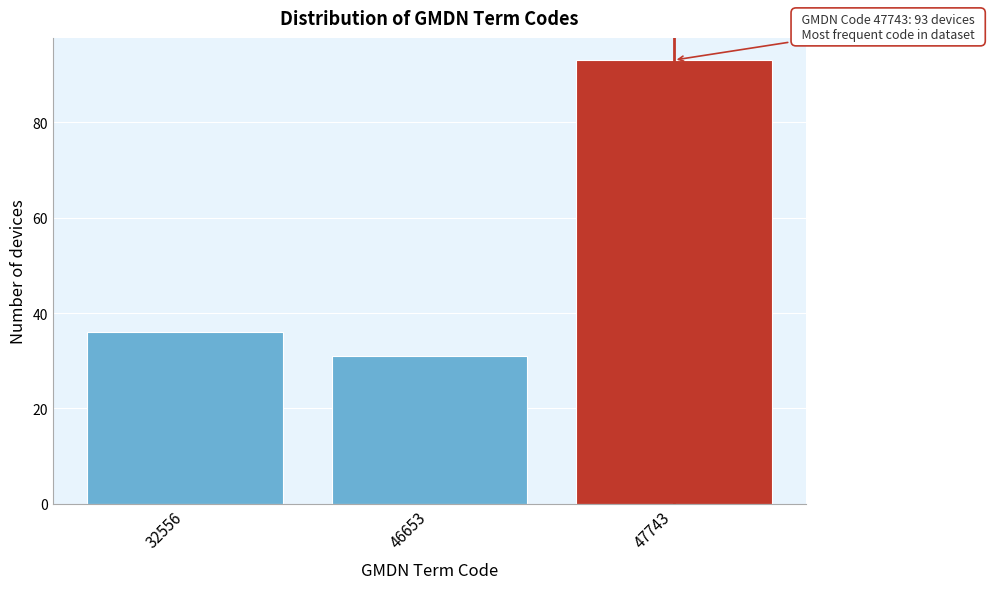

Reading left to right, list all the values displayed in this chart.

36	31	93